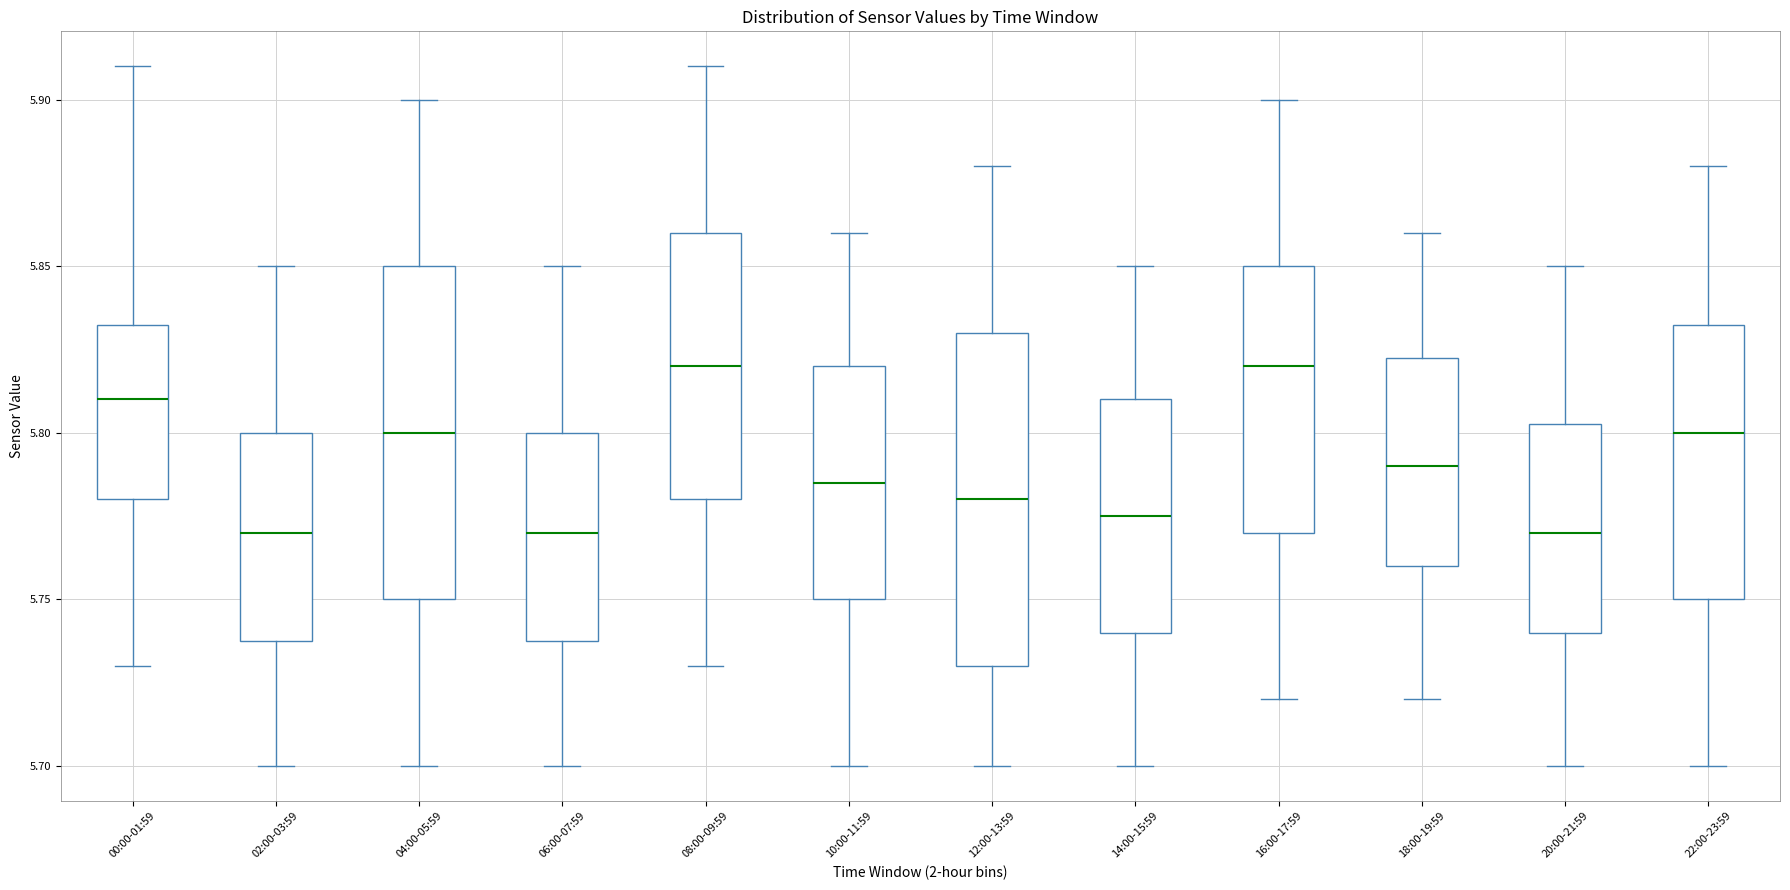

Where is the lower edge of the box for 04:00-05:59 on the y-axis? The values are not printed on the chart, so give them approximately, as read against the axis.

5.750